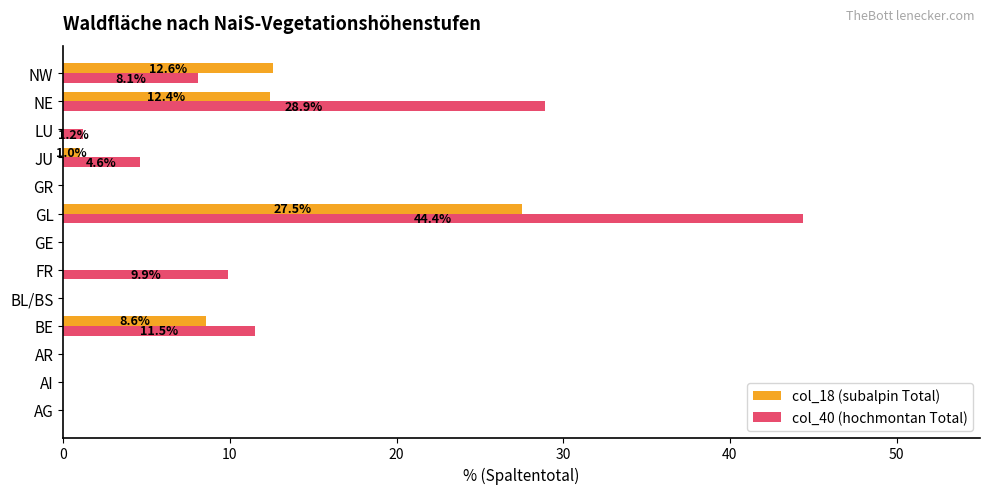

The col_40 (hochmontan Total) series shows -18.1 at GE. True or false?

False